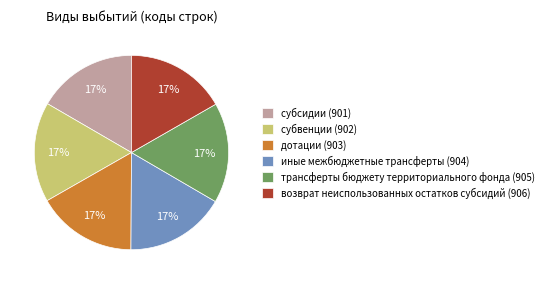

True or false: возврат неиспользованных остатков субсидий (906) accounts for 17% of the total.

True